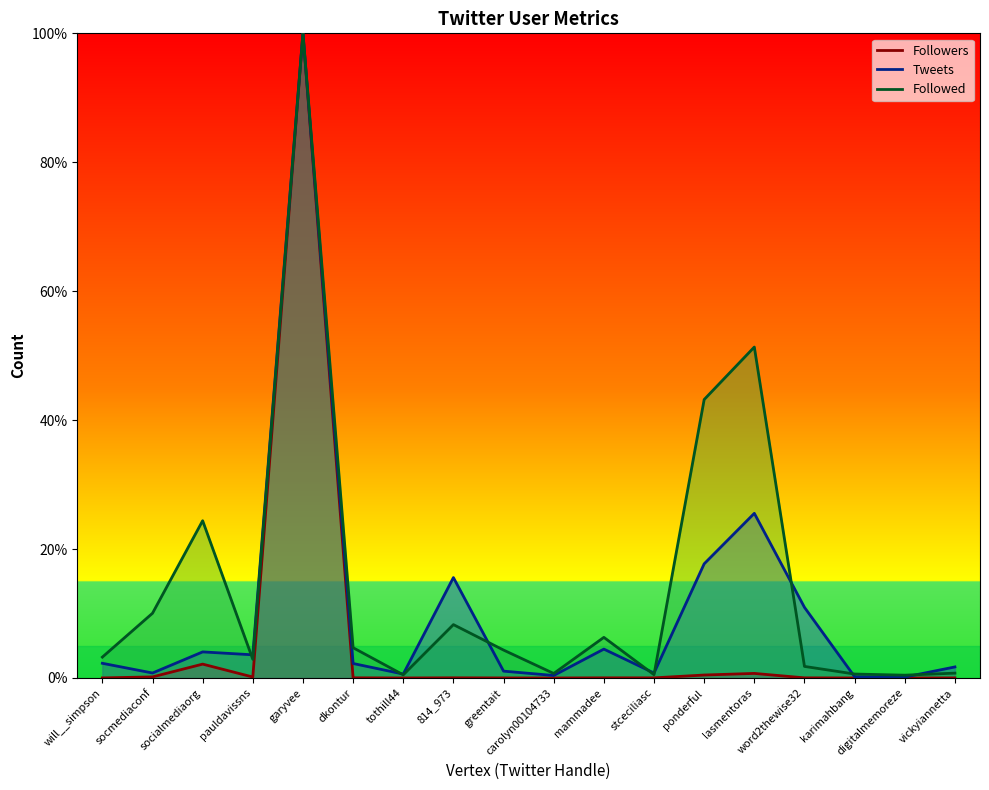

How many distinct data groups are displayed?

3